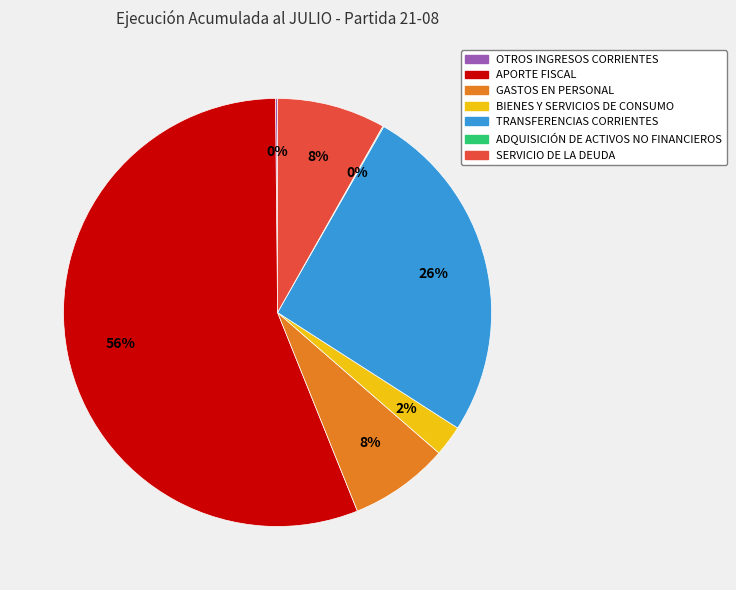

Is APORTE FISCAL the majority of the pie?

Yes